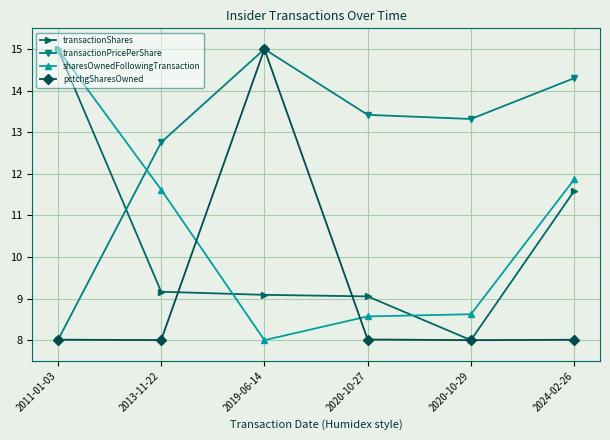

What is the maximum value for sharesOwnedFollowingTransaction?

15.0